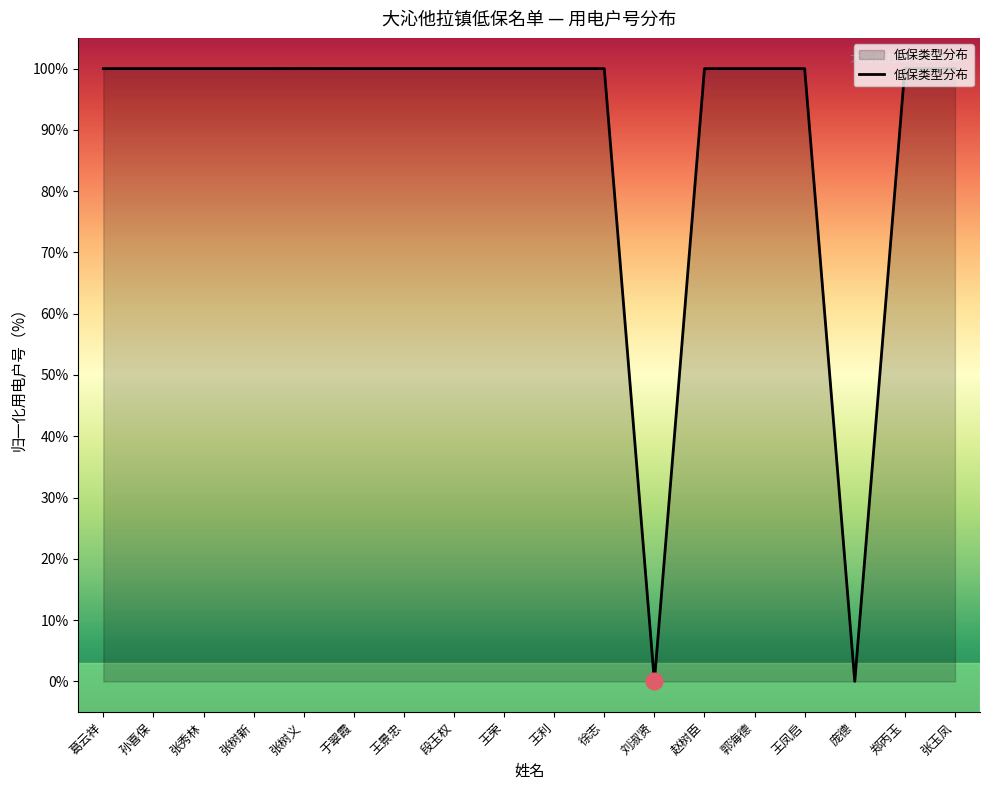

Is it true that the value at 王荣 is 156.9?

False